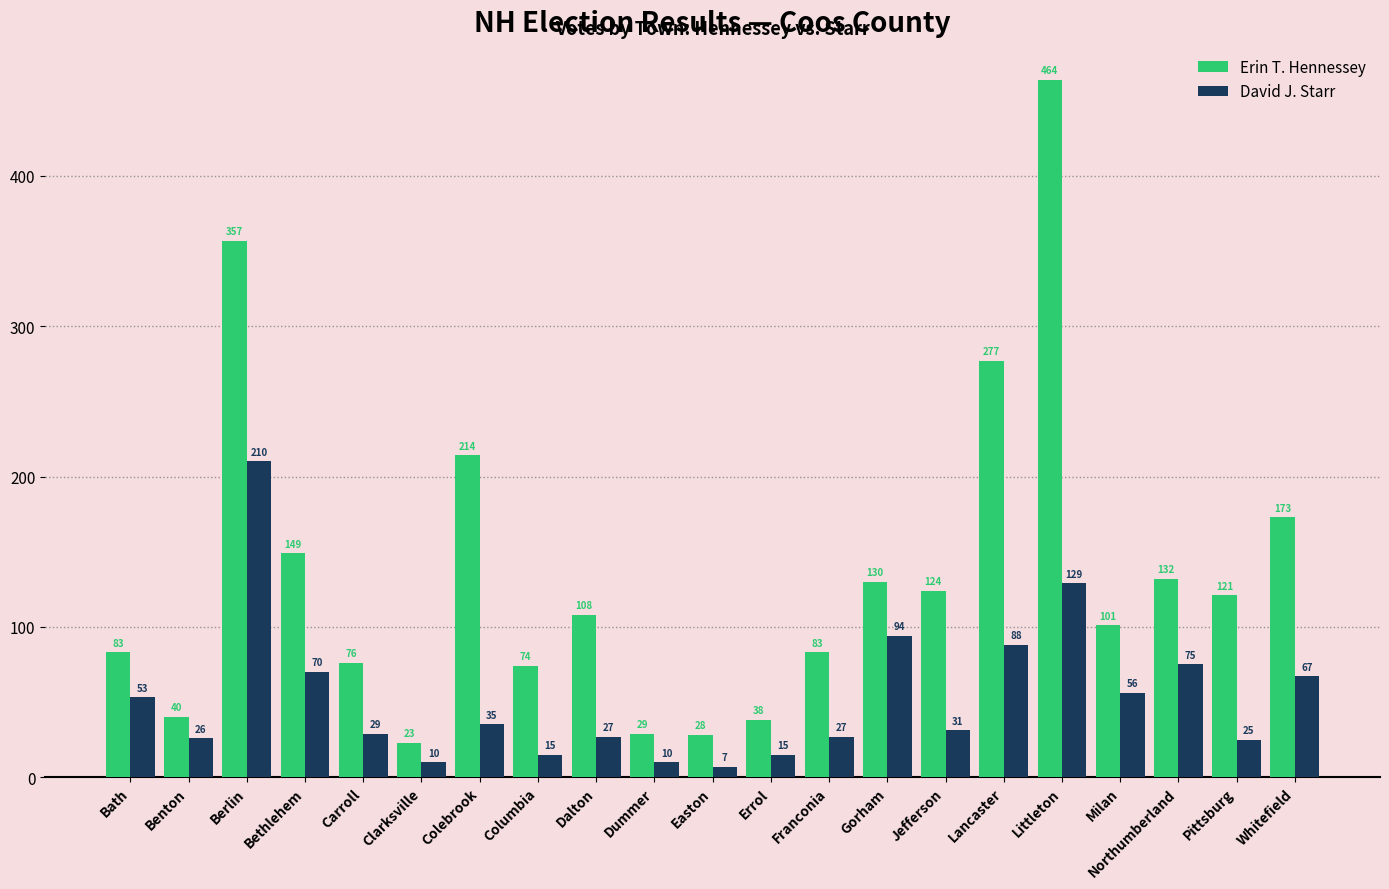

Are the bars horizontal?

No